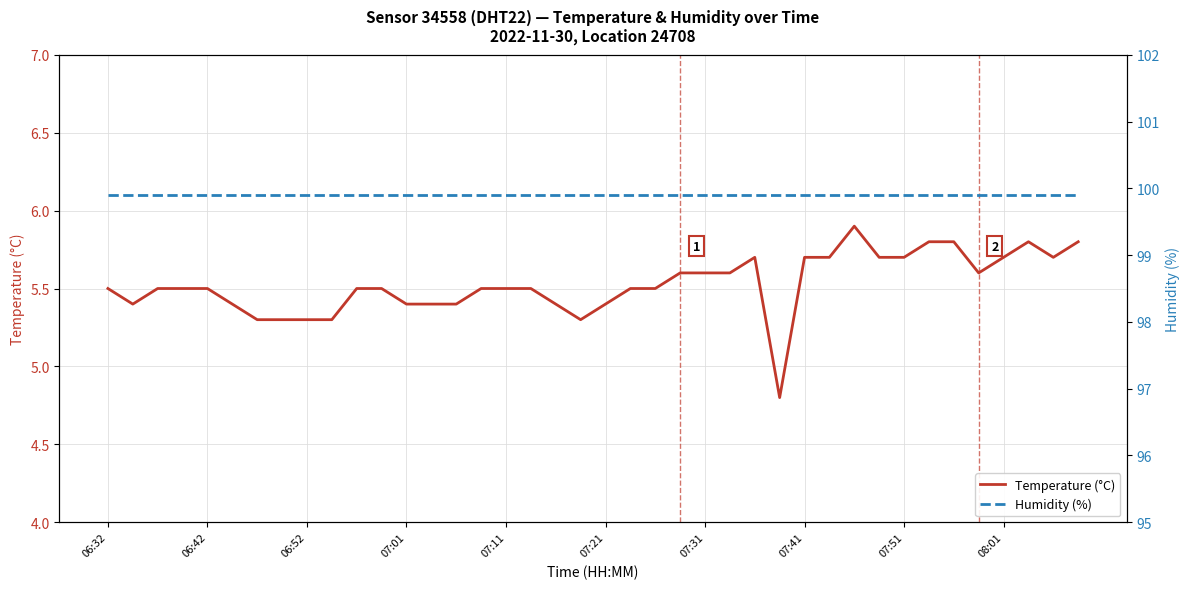

At which label does Humidity (%) reach its minimum?

06:32